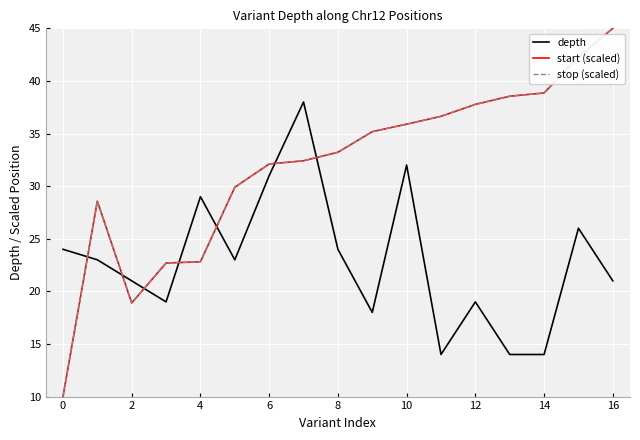

What is the maximum value shown in the chart?

45.0